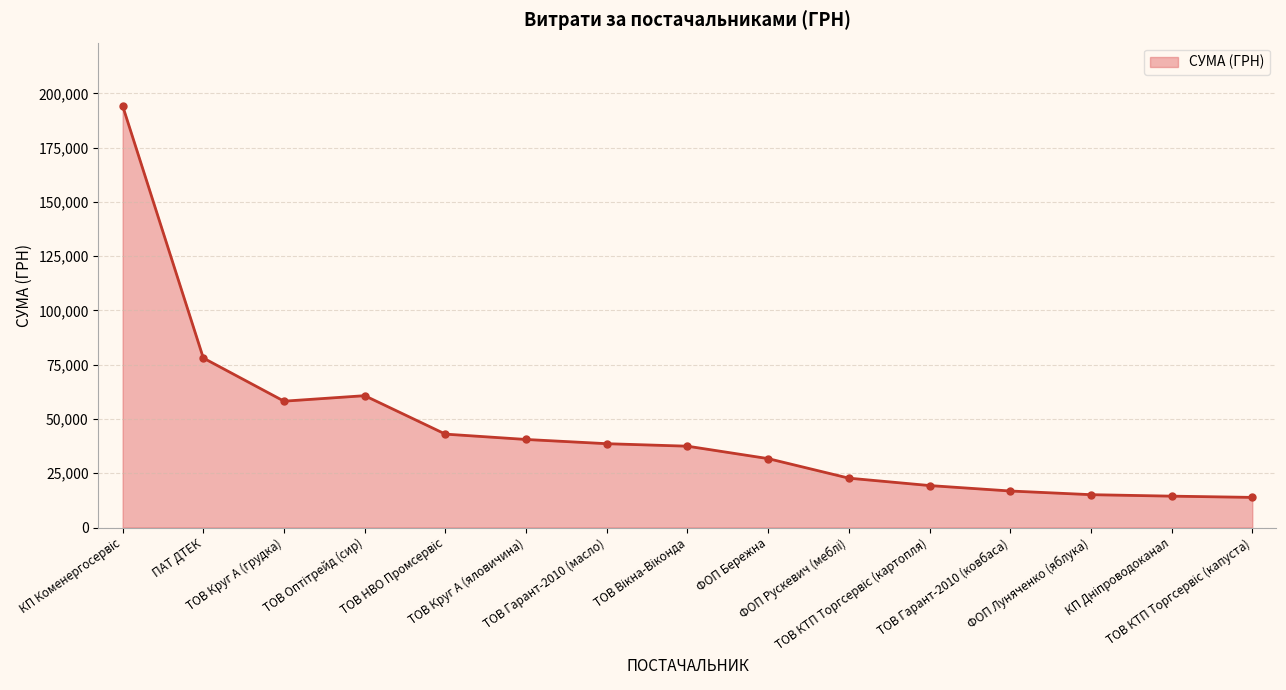

What is the sum of all values?

685251.2